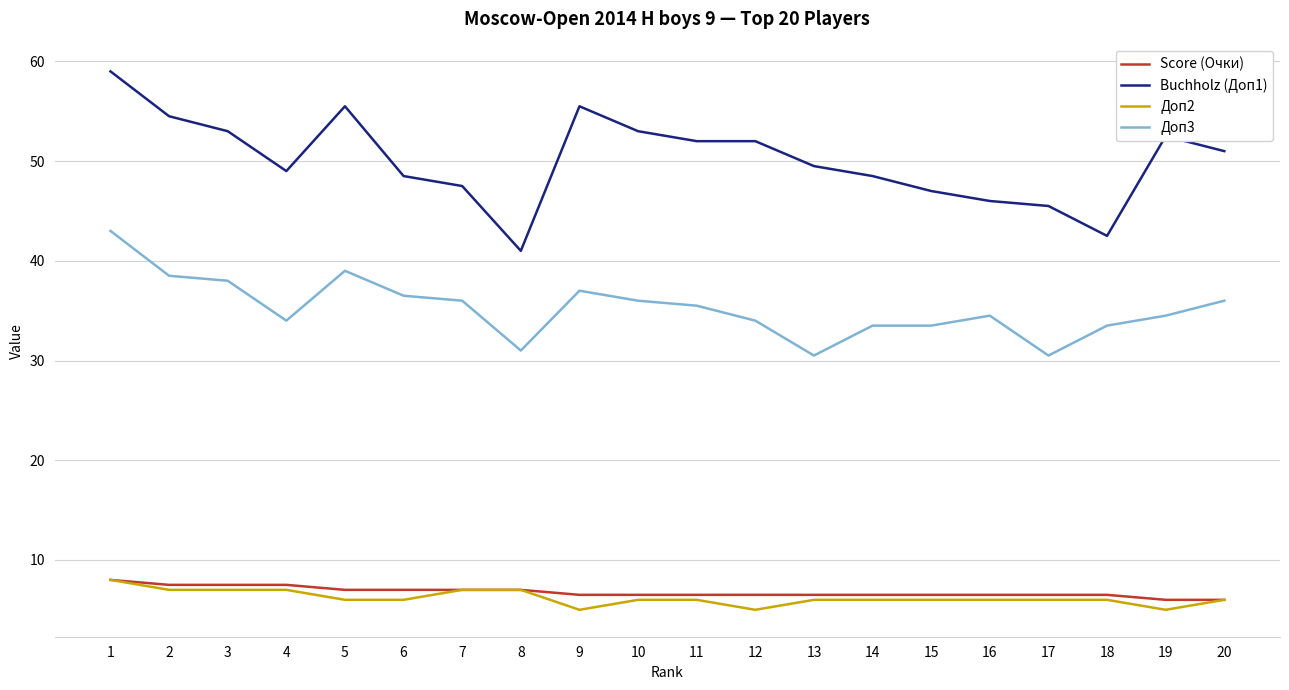

Does the chart display data point markers on the line(s)?

No